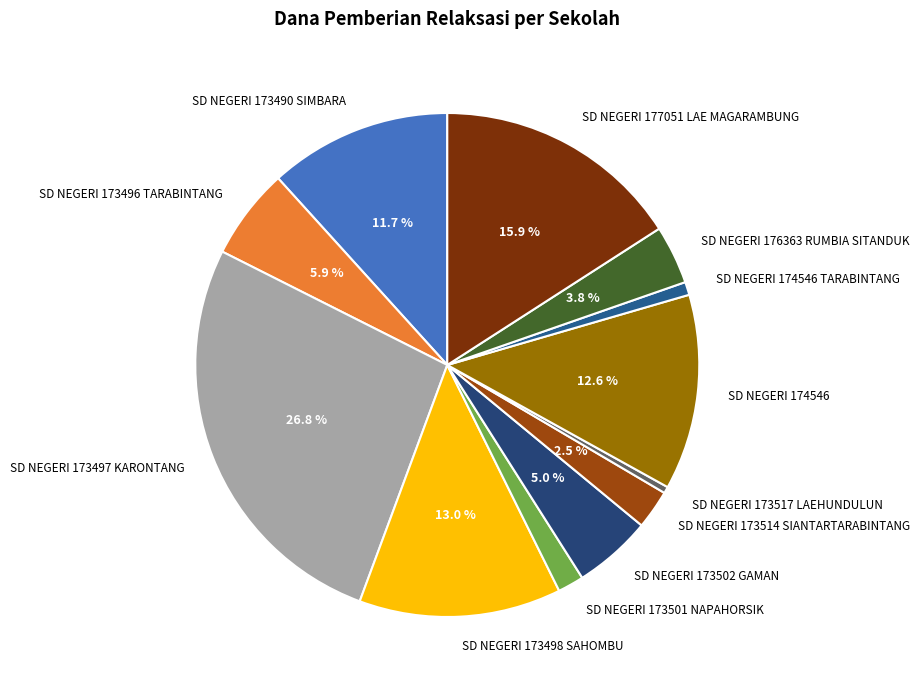

Which has a higher value, SD NEGERI 173497 KARONTANG or SD NEGERI 173502 GAMAN?

SD NEGERI 173497 KARONTANG